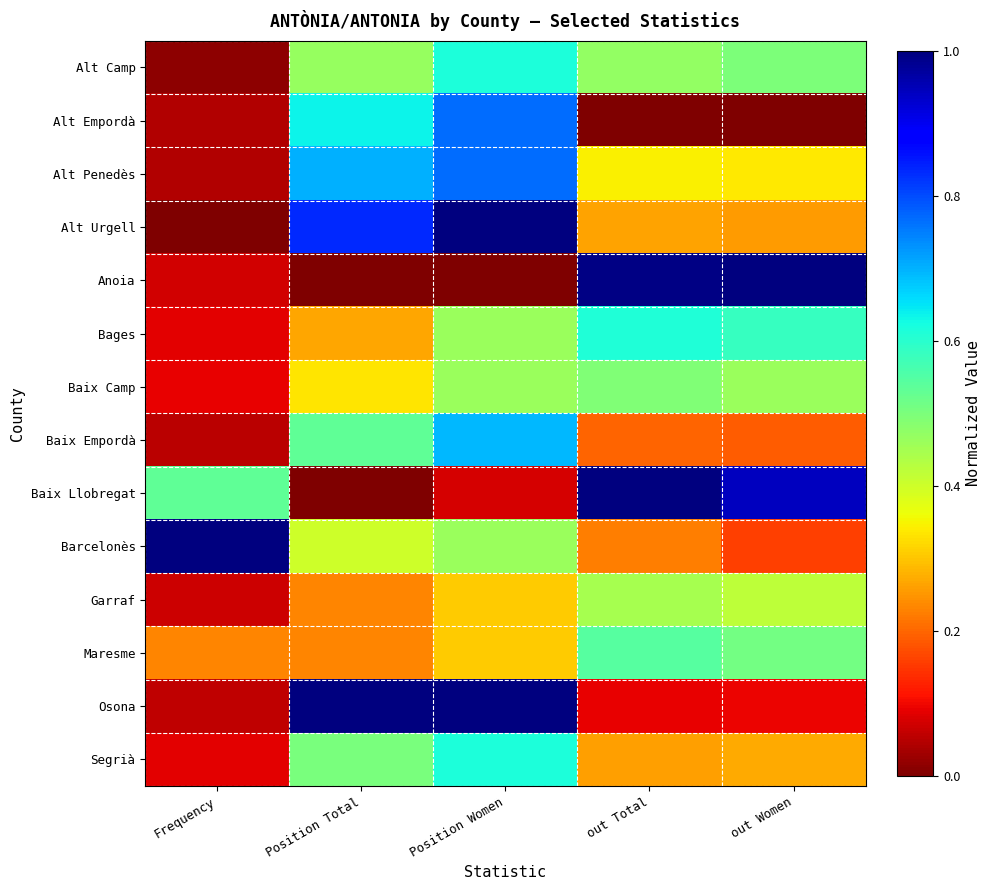

Reading left to right, list all the values displayed in this chart.

Alt Camp: Frequency=0.0	Position Total=0.5	Position Women=0.6	out Total=0.5	out Women=0.5
Alt Empordà: Frequency=0.0	Position Total=0.6	Position Women=0.8	out Total=0.0	out Women=0.0
Alt Penedès: Frequency=0.0	Position Total=0.7	Position Women=0.8	out Total=0.3	out Women=0.3
Alt Urgell: Frequency=0.0	Position Total=0.8	Position Women=1.0	out Total=0.3	out Women=0.3
Anoia: Frequency=0.1	Position Total=0.0	Position Women=0.0	out Total=1.0	out Women=1.0
Bages: Frequency=0.1	Position Total=0.3	Position Women=0.5	out Total=0.6	out Women=0.6
Baix Camp: Frequency=0.1	Position Total=0.3	Position Women=0.5	out Total=0.5	out Women=0.5
Baix Empordà: Frequency=0.1	Position Total=0.5	Position Women=0.7	out Total=0.2	out Women=0.2
Baix Llobregat: Frequency=0.5	Position Total=0.0	Position Women=0.1	out Total=1.0	out Women=0.9
Barcelonès: Frequency=1.0	Position Total=0.4	Position Women=0.5	out Total=0.2	out Women=0.2
Garraf: Frequency=0.1	Position Total=0.2	Position Women=0.3	out Total=0.4	out Women=0.4
Maresme: Frequency=0.2	Position Total=0.2	Position Women=0.3	out Total=0.5	out Women=0.5
Osona: Frequency=0.1	Position Total=1.0	Position Women=1.0	out Total=0.1	out Women=0.1
Segrià: Frequency=0.1	Position Total=0.5	Position Women=0.6	out Total=0.3	out Women=0.3